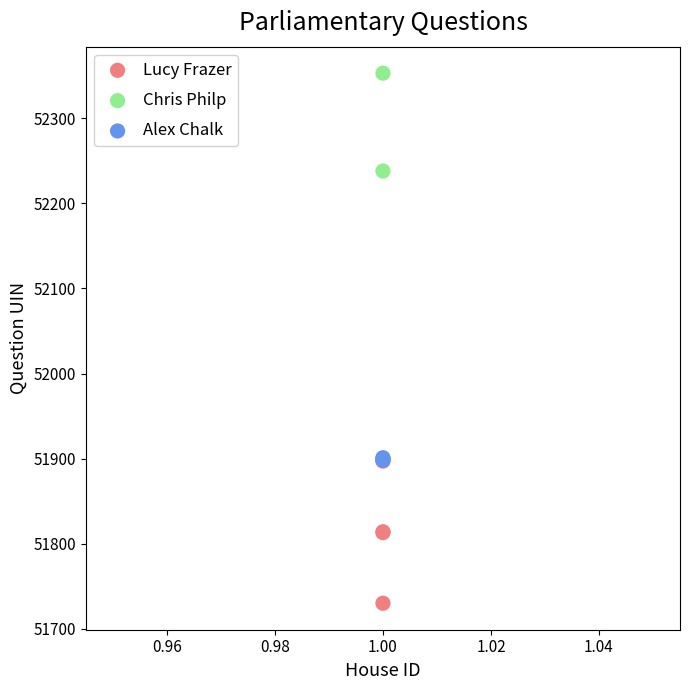

Which series reaches the minimum Y coordinate?

Lucy Frazer